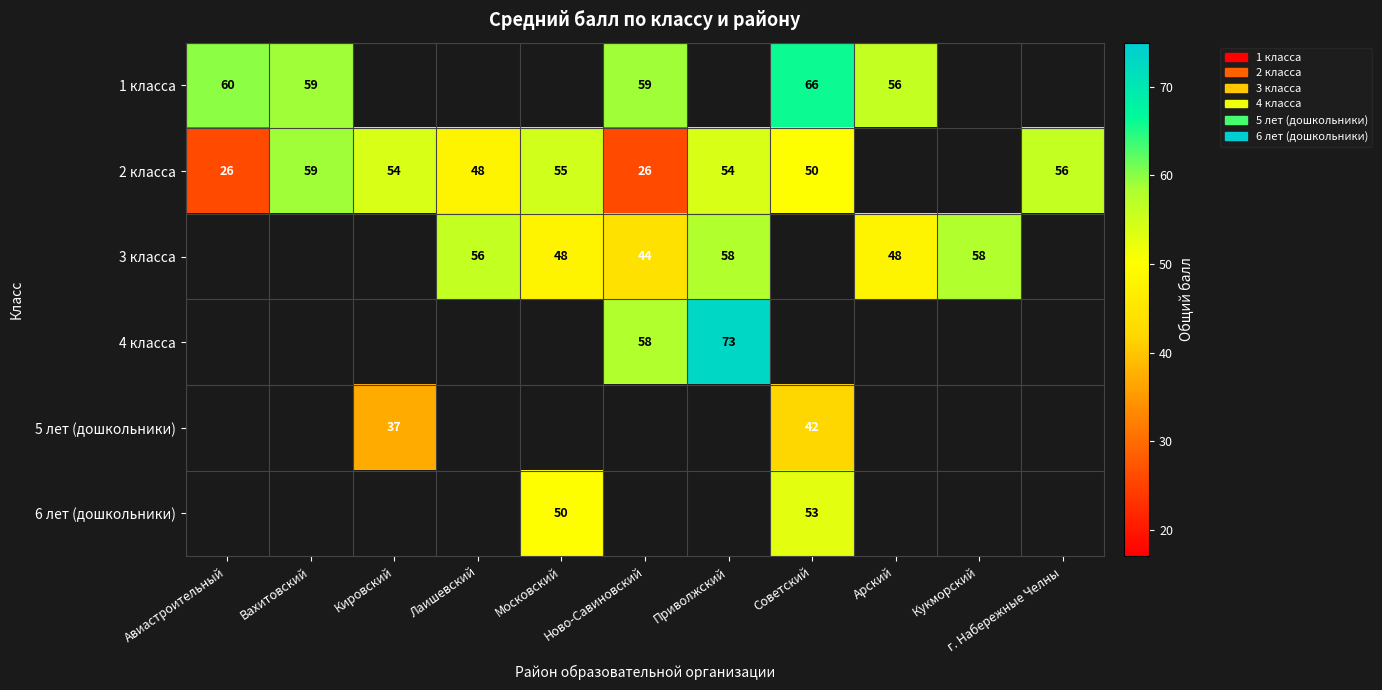

Which series changed the most between 6 and 10?

4 класса